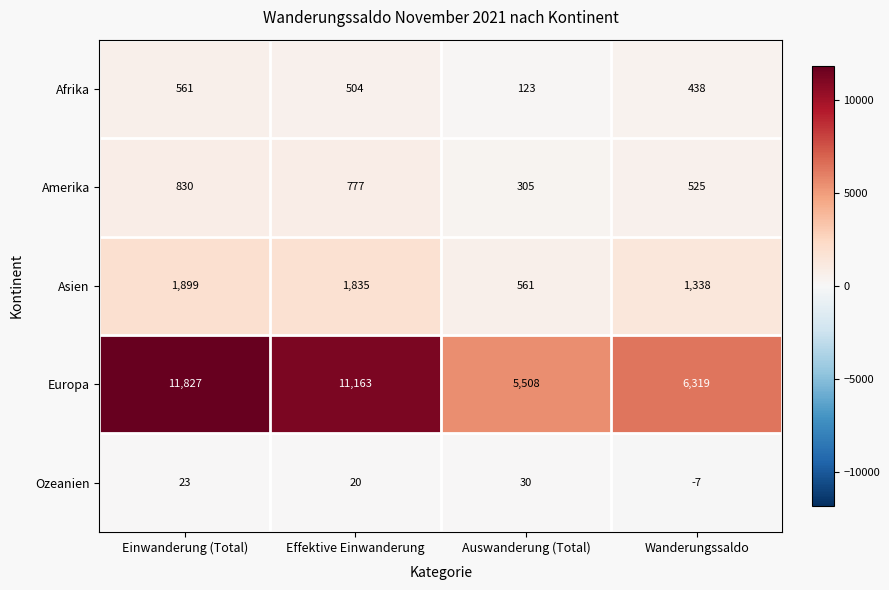

What is the sum of all Europa values?

34817